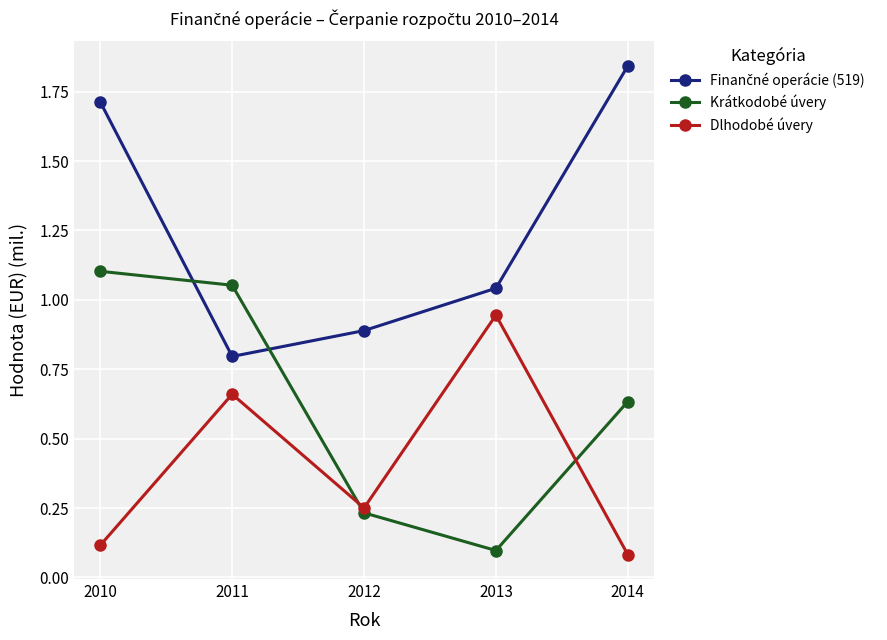

How many intersections are there between Krátkodobé úvery and Dlhodobé úvery?

2